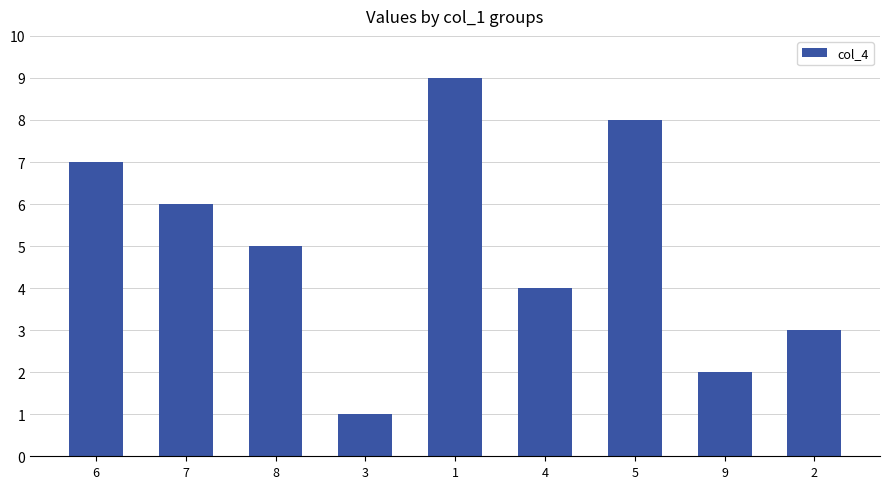

Rank the categories by value from lowest to highest.

3, 9, 2, 4, 8, 7, 6, 5, 1